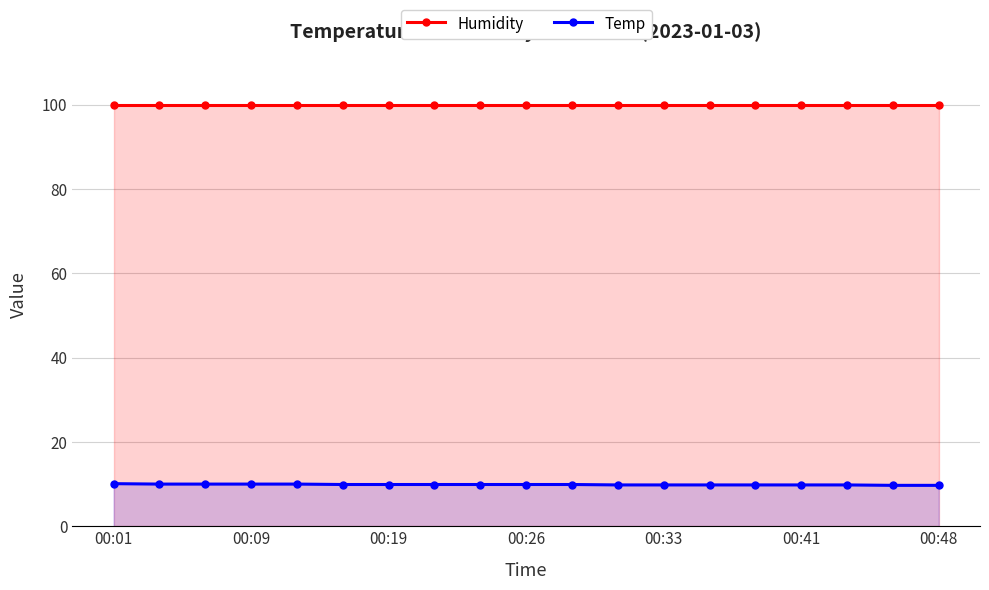

At which category is the sum across all series the highest?

00:01